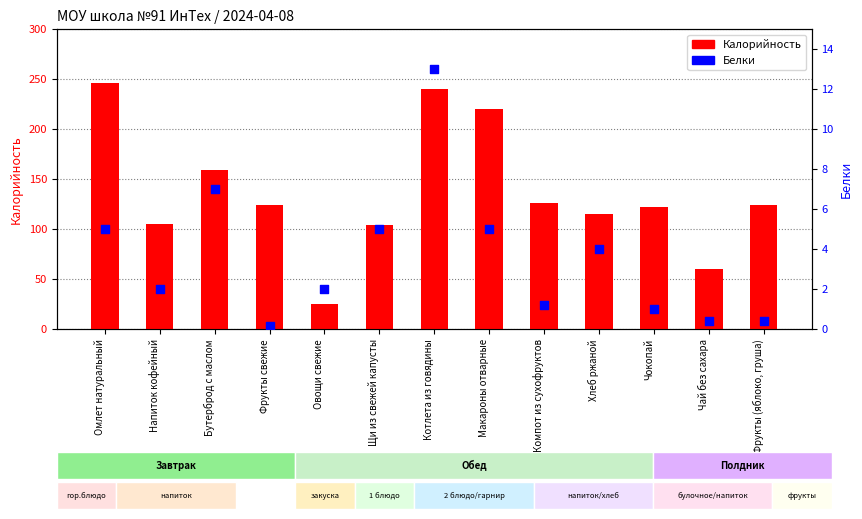

At how many categories does at least one series exceed 81?

11